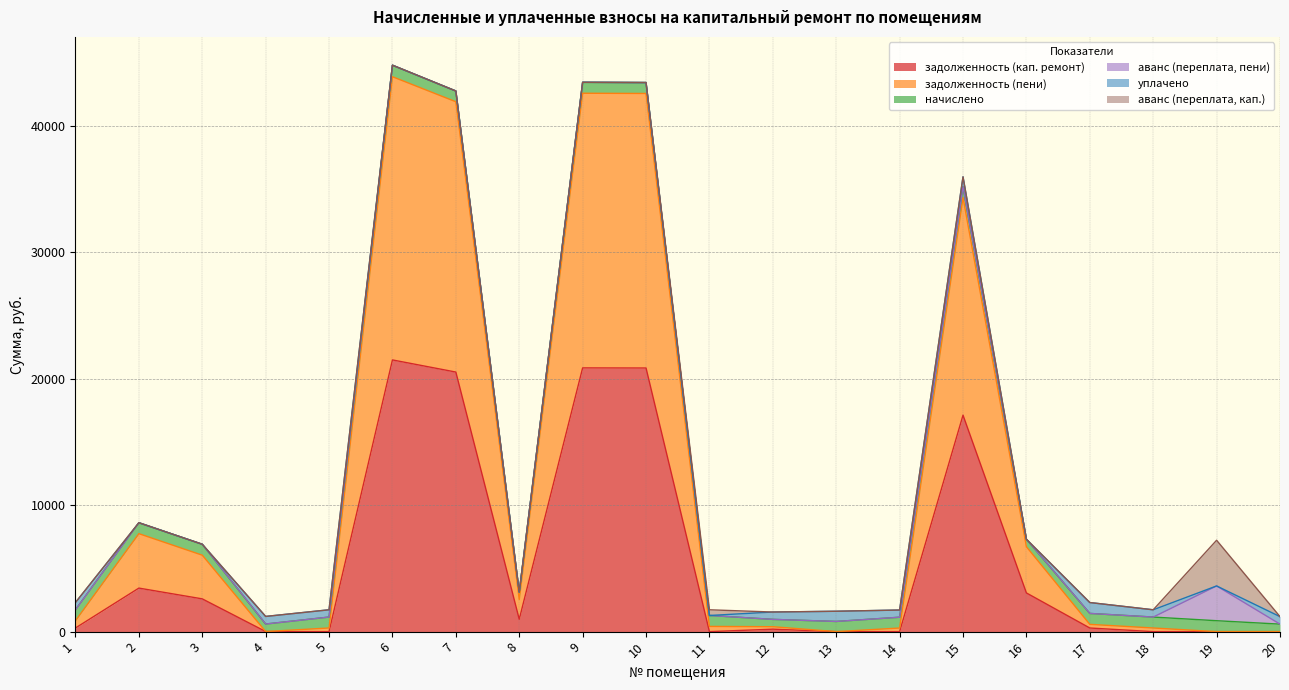

What are all the series names shown in the legend?

задолженность (кап. ремонт), задолженность (пени), начислено, аванс (переплата, пени), уплачено, аванс (переплата, кап.)